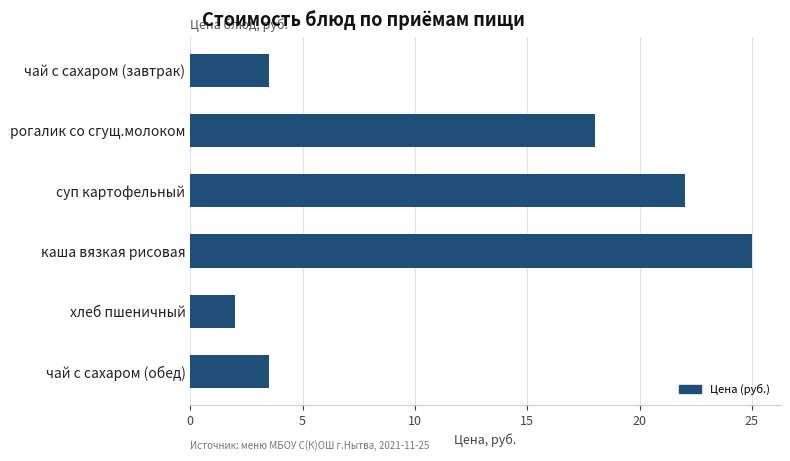

What is the sum of all values?

74.0